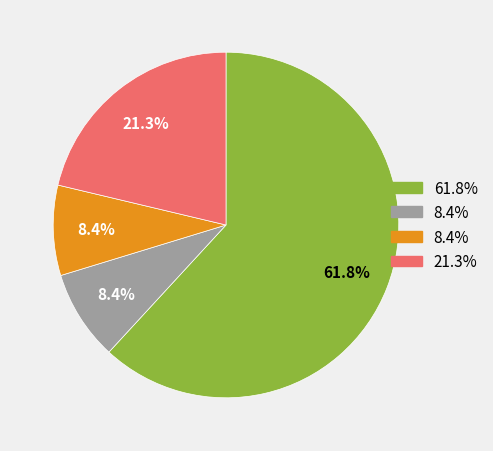

Is there a majority slice in this chart?

Yes